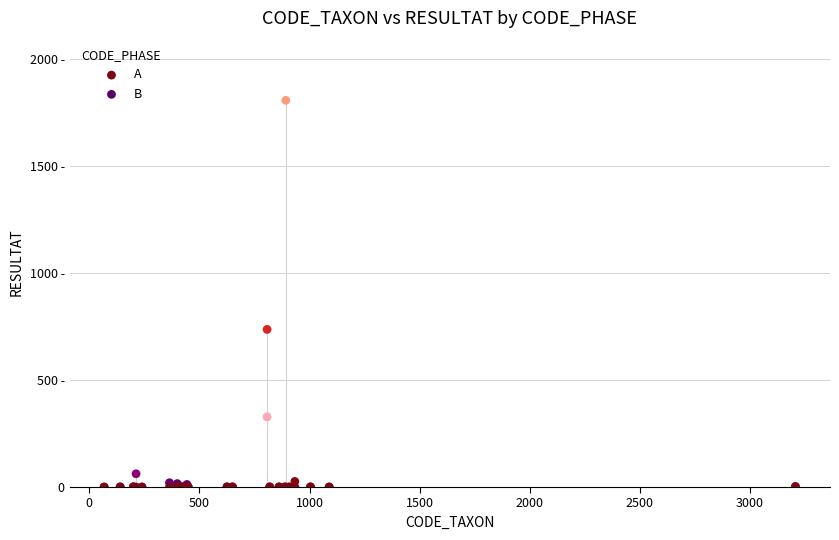

Which series has the largest Y range (max minus min)?

A